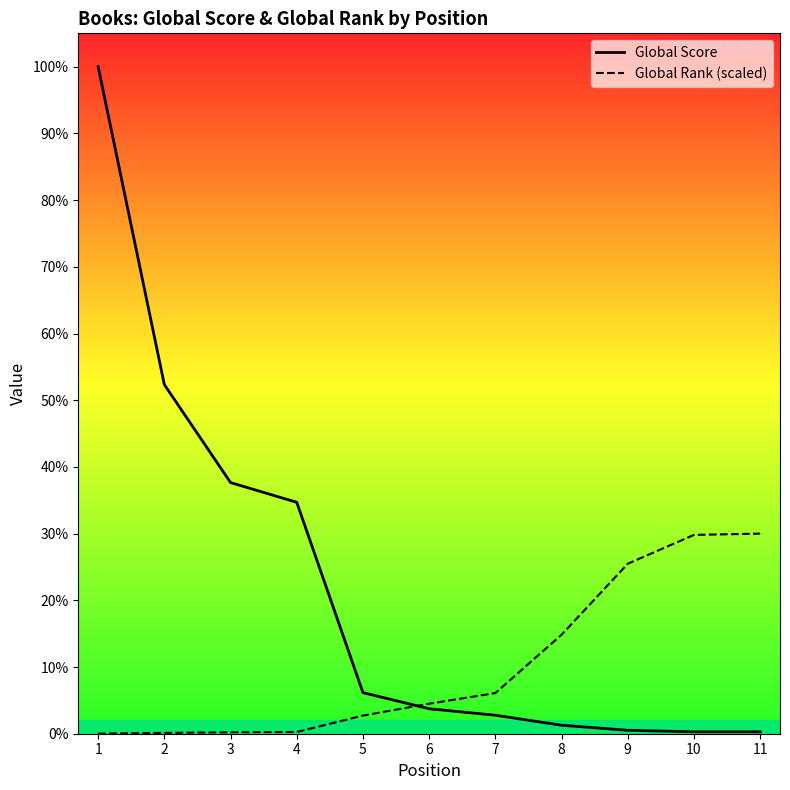

True or false: Global Rank (scaled) has more than 2 points higher than both neighbors.

False